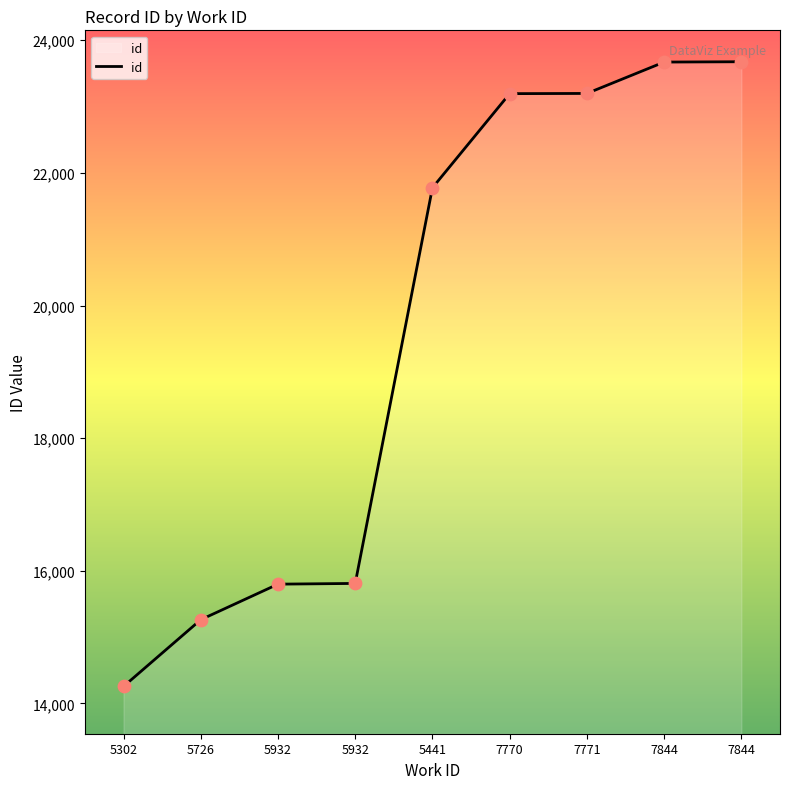

Between 5726 and 5302, which is larger?

5726